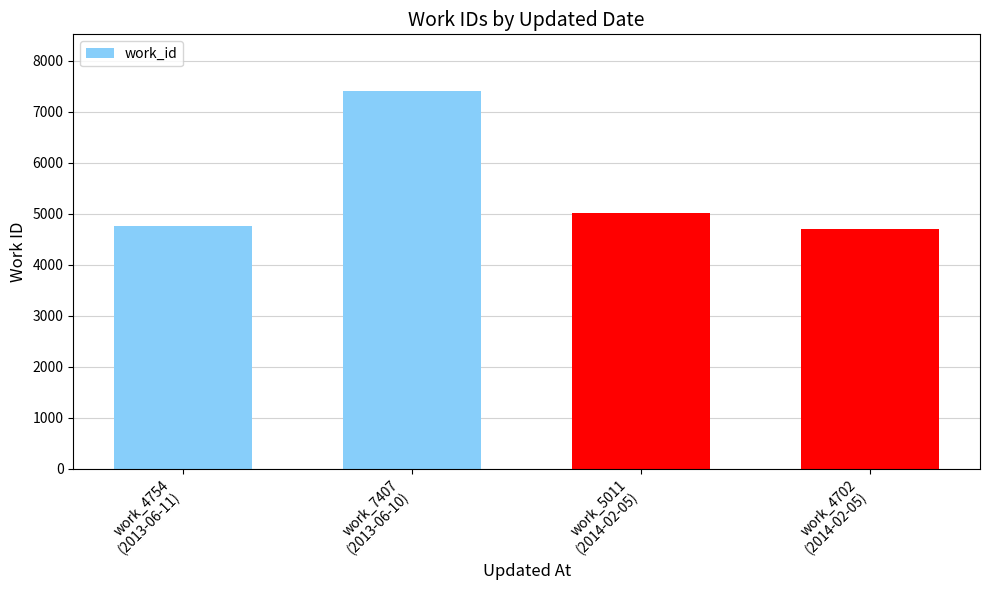

What is the sum of all values?

21874